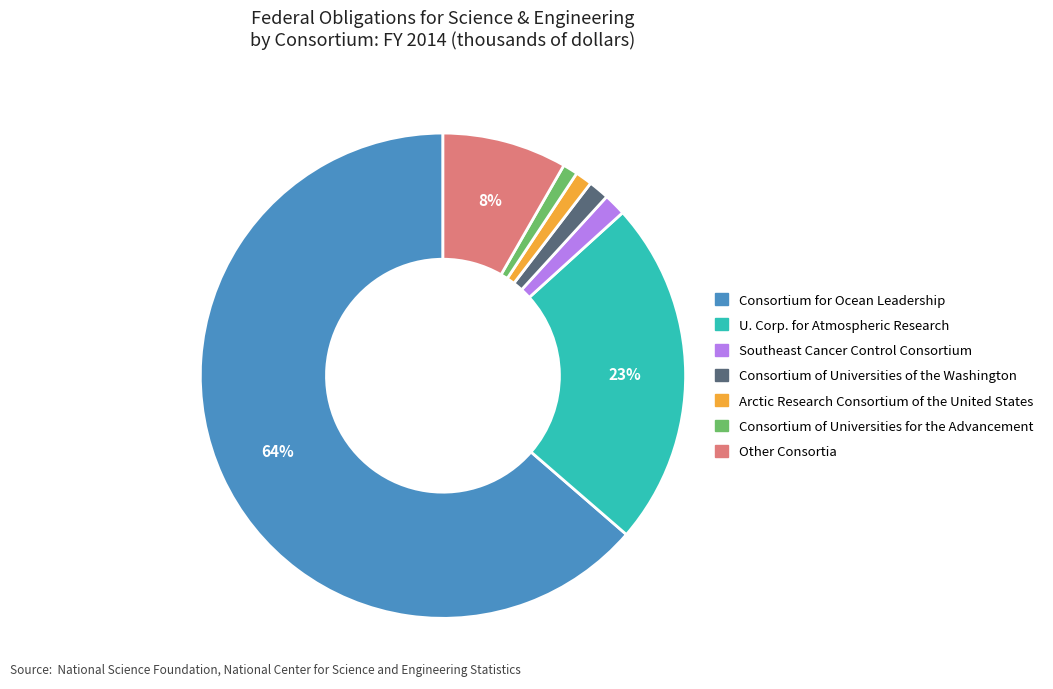

Which has a higher value, Southeast Cancer Control Consortium or U. Corp. for Atmospheric Research?

U. Corp. for Atmospheric Research